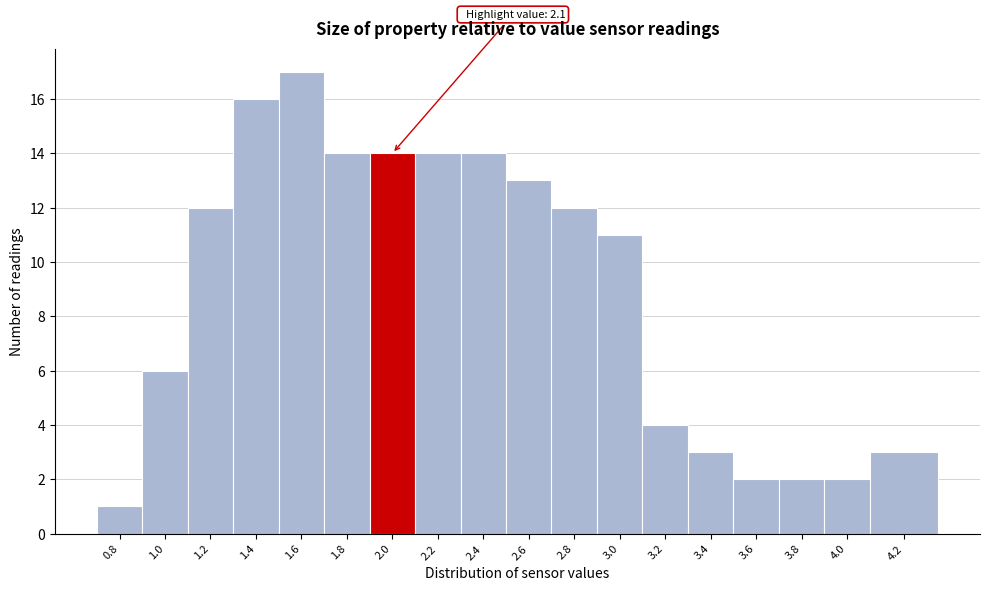

Reading right to left, extract all data points from this chart.

4.2=3	4.0=2	3.8=2	3.6=2	3.4=3	3.2=4	3.0=11	2.8=12	2.6=13	2.4=14	2.2=14	2.0=14	1.8=14	1.6=17	1.4=16	1.2=12	1.0=6	0.8=1